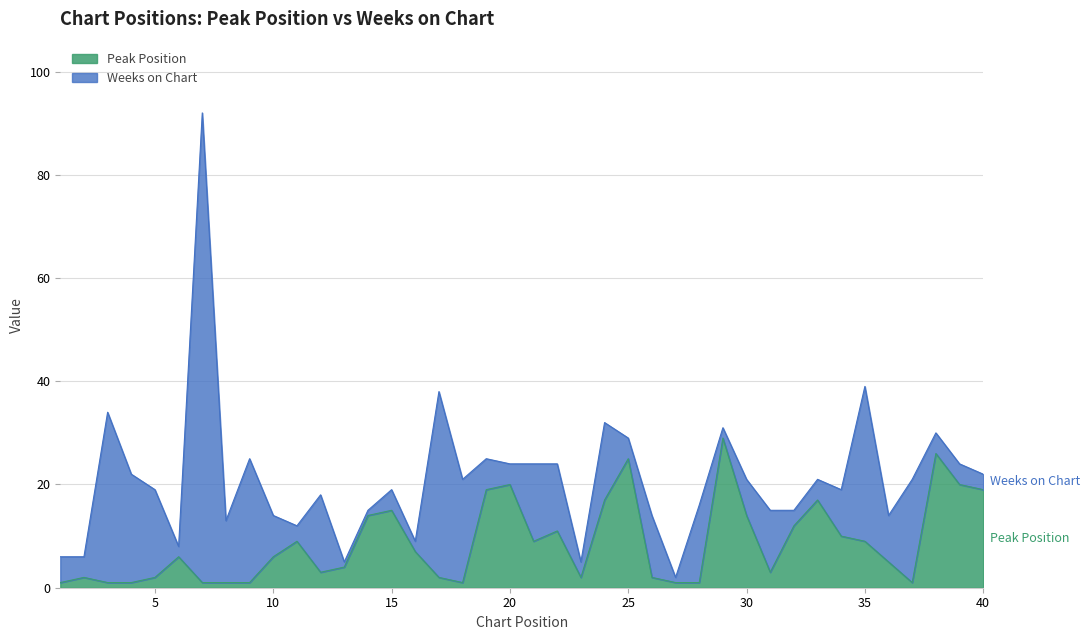

Is it true that the value at 4 is 0?

False